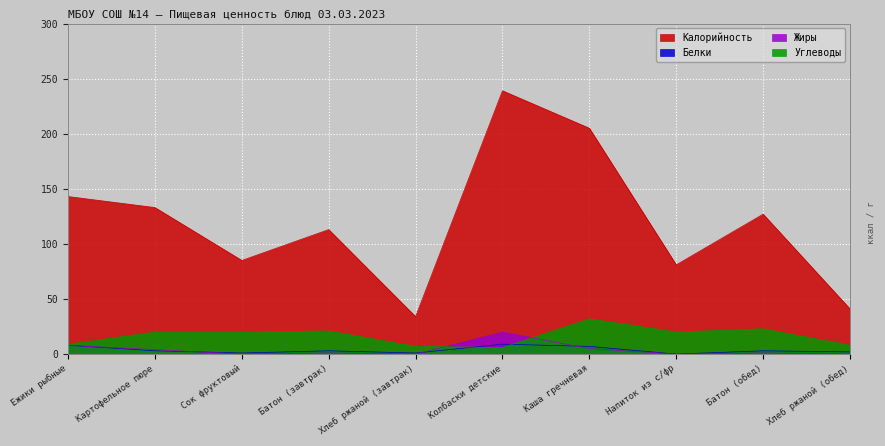

How many values in the Калорийность series exceed 127?

4